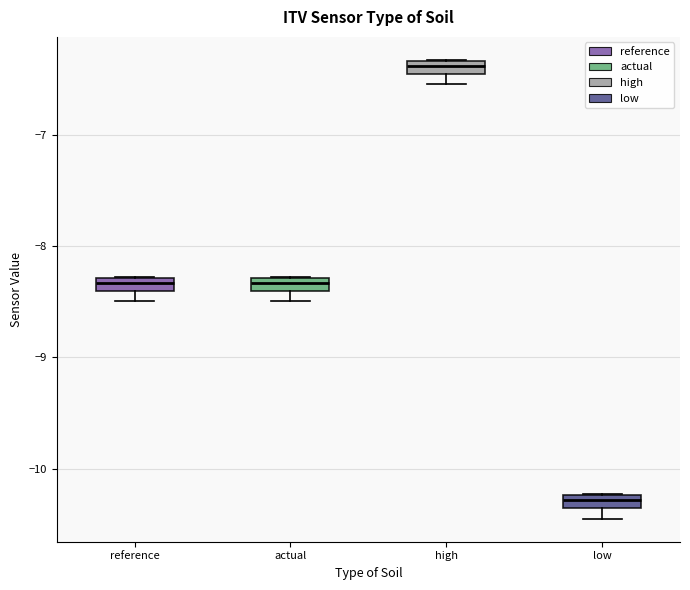

Where is the lower edge of the box for high on the y-axis? The values are not printed on the chart, so give them approximately, as read against the axis.

-6.4